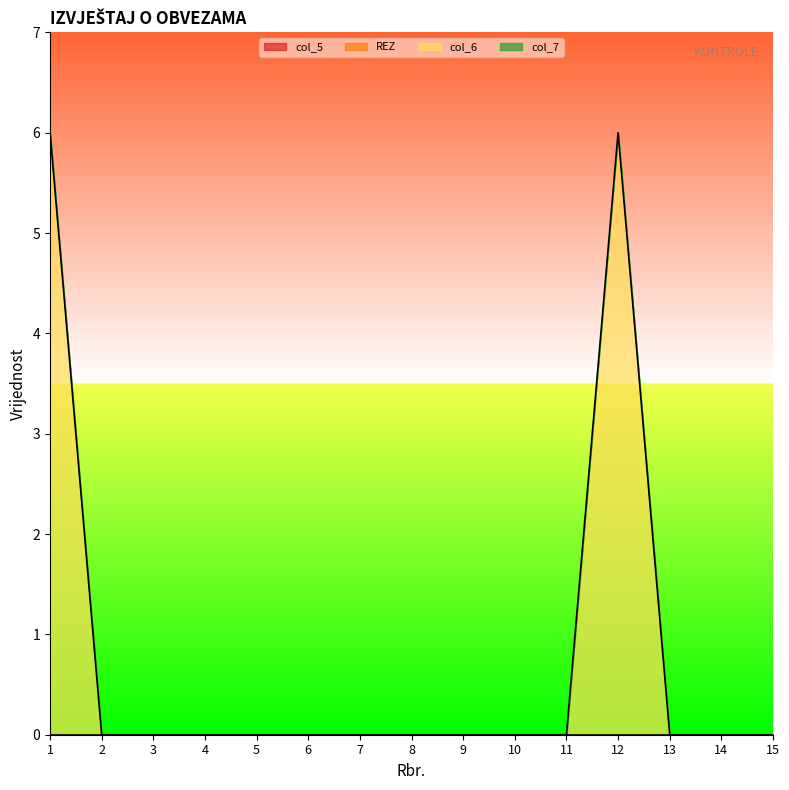

Between 9 and 12, which is larger?

9